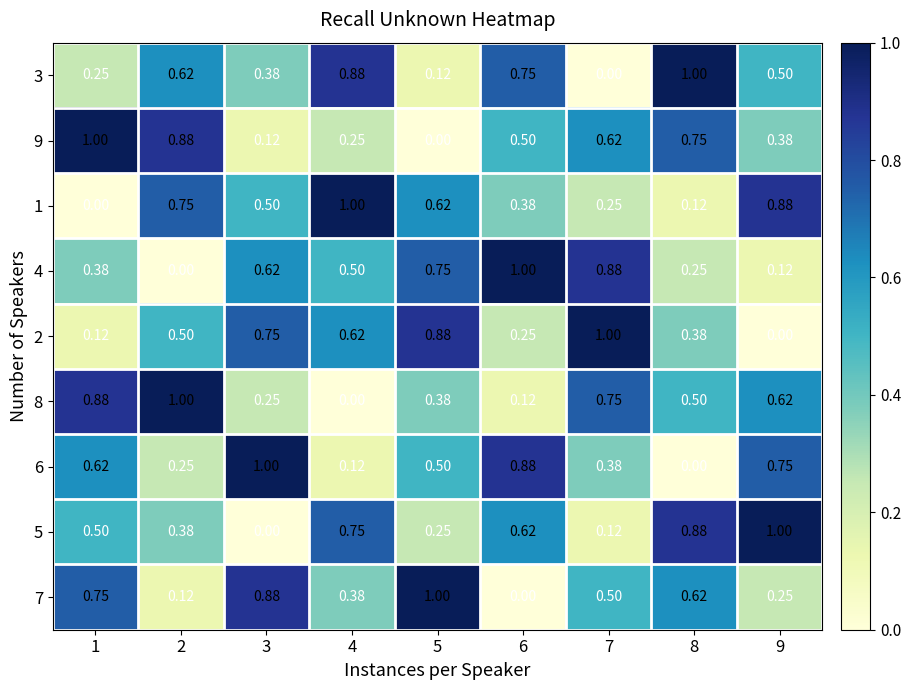

Is the value of 2 at 7 greater than the value of 5 at 1?

Yes